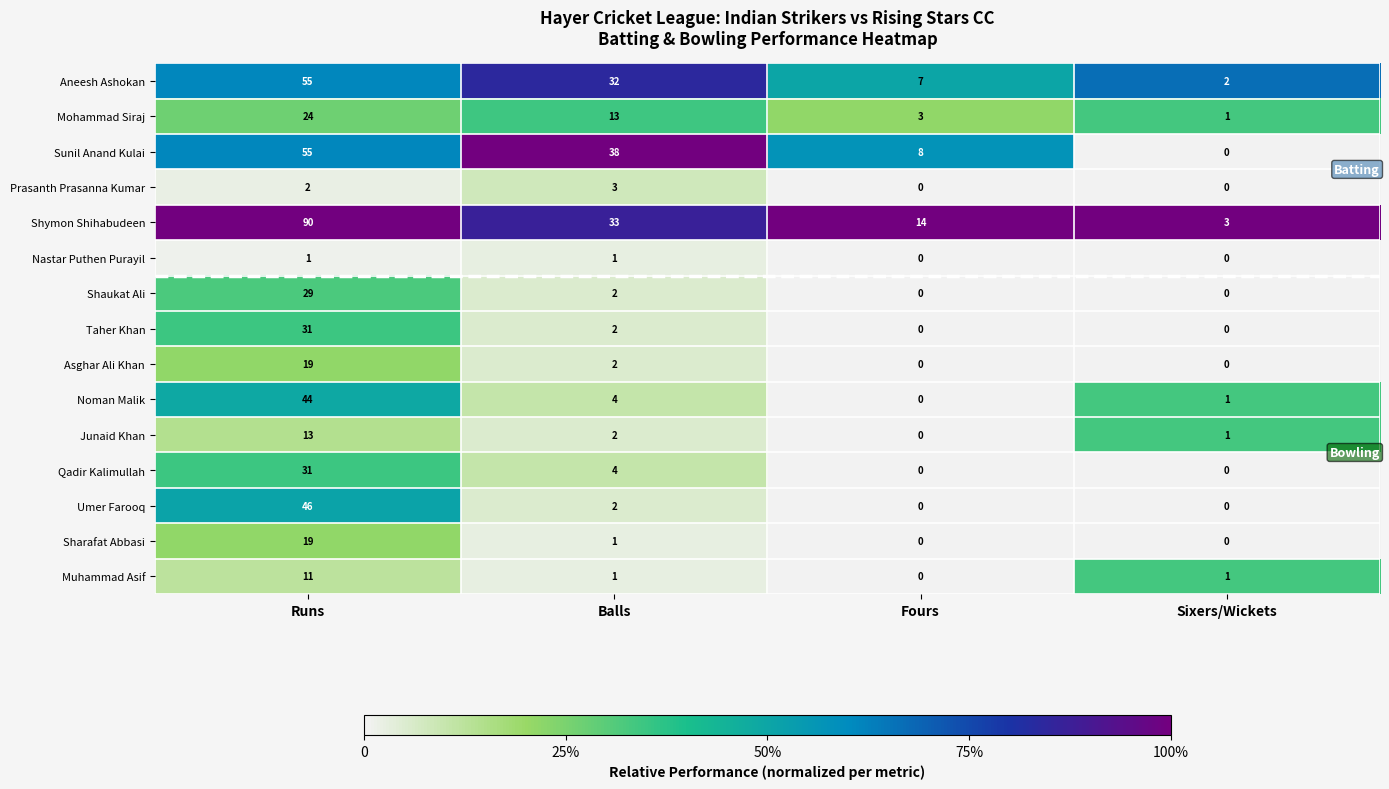

What is the difference between the maximum and minimum values in the Sunil Anand Kulai series?

55